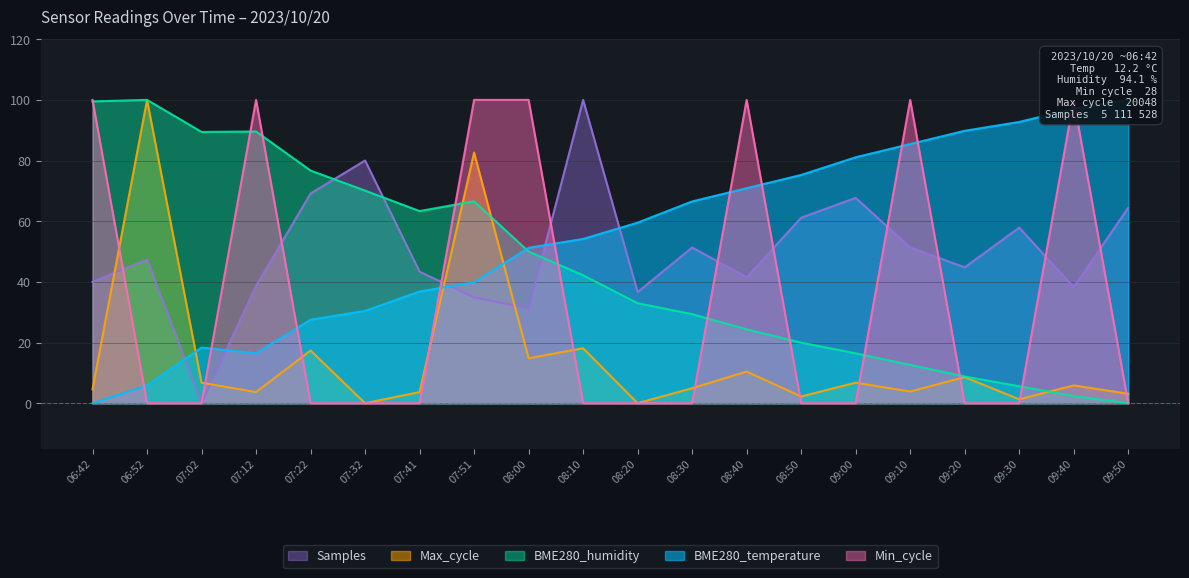

At which label is Samples closest to 49?

06:52